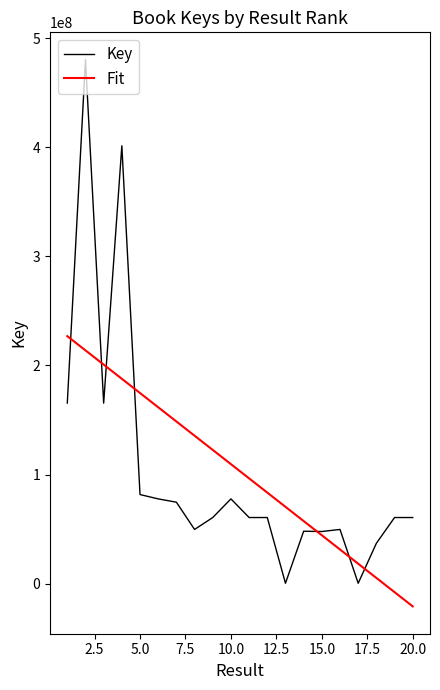

Rank the series by their maximum value, from lowest to highest.

Fit, Key